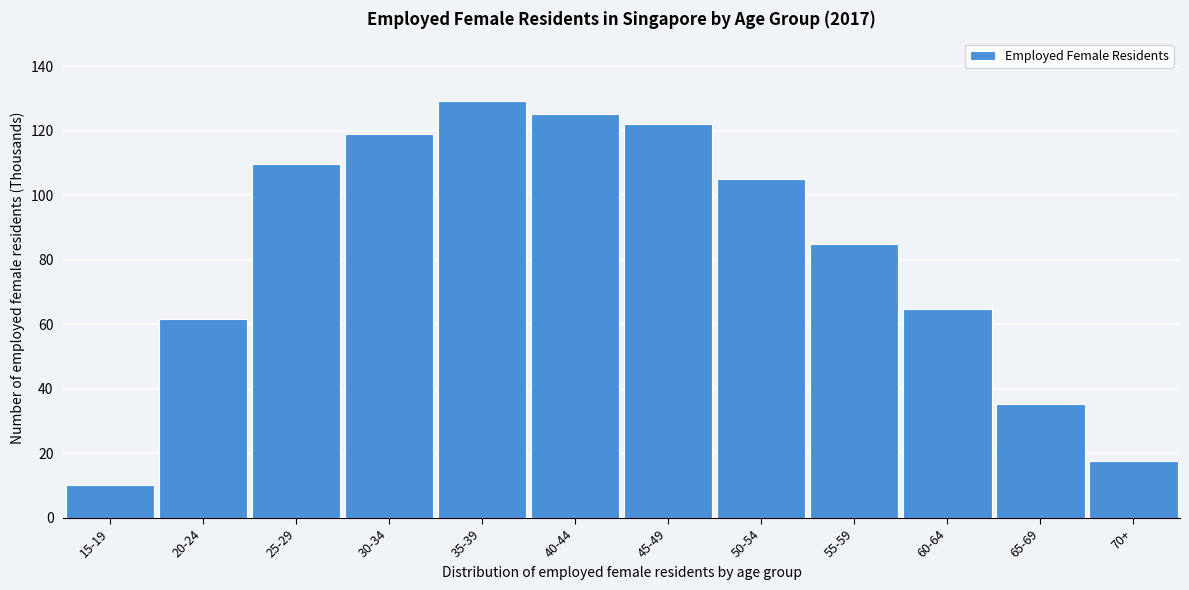

Reading left to right, transcribe all the data shown in this chart.

10.3	61.7	109.9	119.2	129.3	125.2	122.2	105.1	85.0	64.8	35.4	17.8